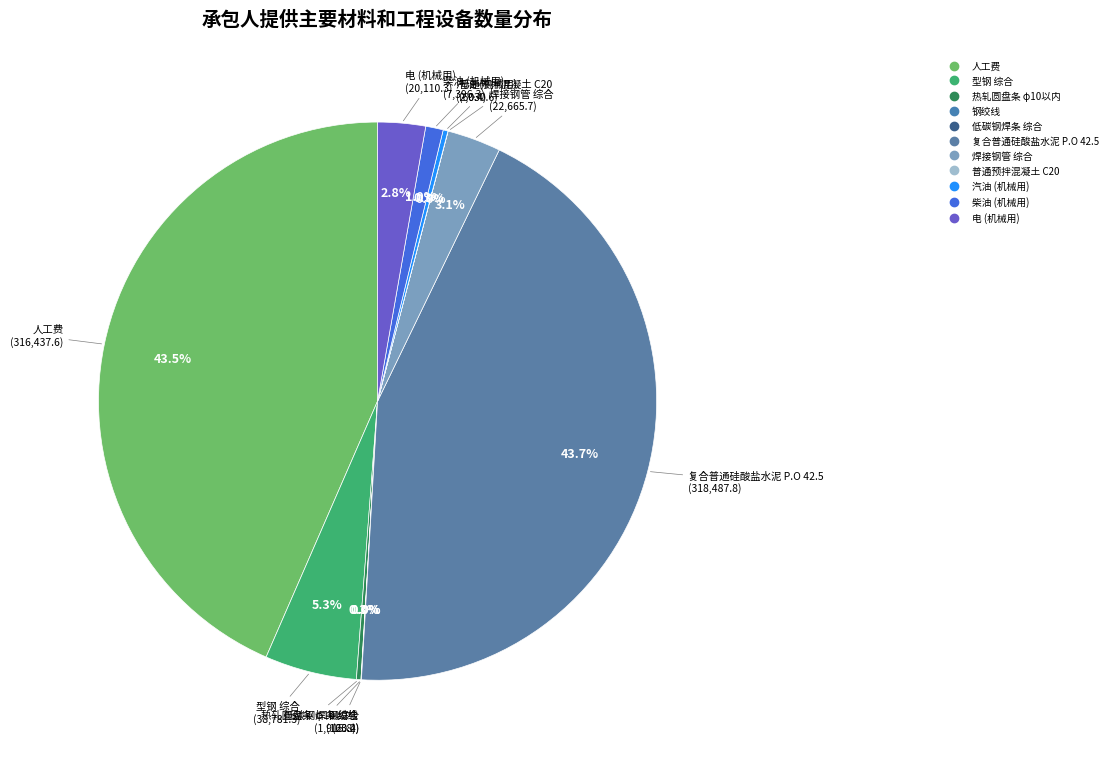

What portion of the pie excludes 钢绞线?

100.0%